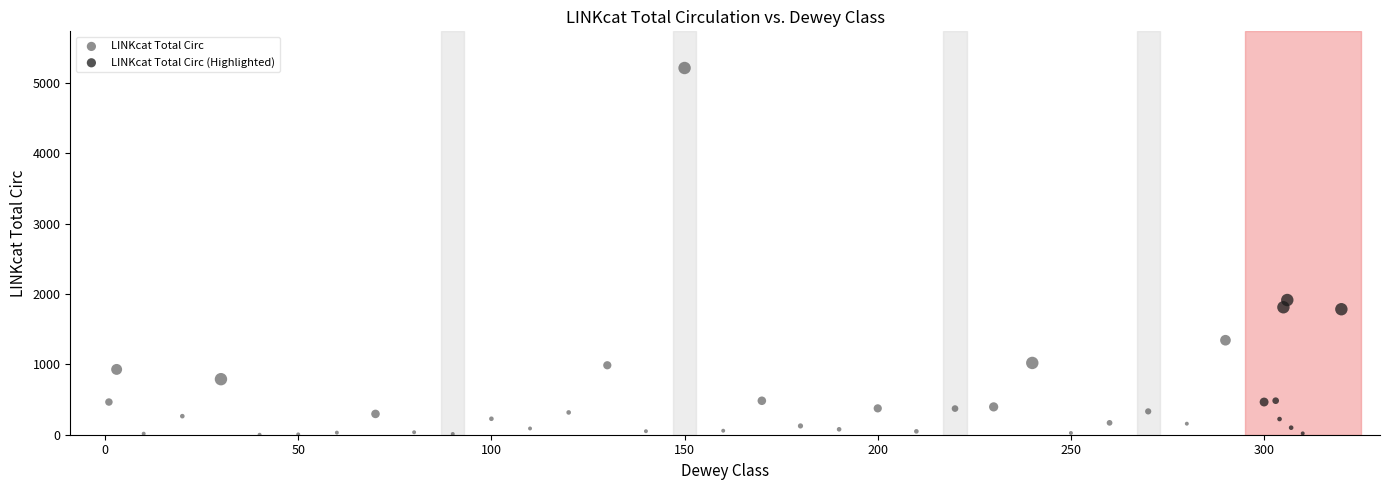

Which series reaches the maximum Y coordinate?

LINKcat Total Circ